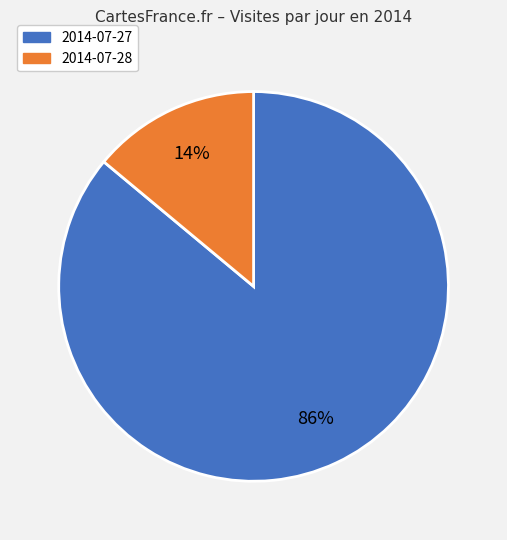

To the nearest percent, what is the difference between the largest and smallest slice percentages?

72%